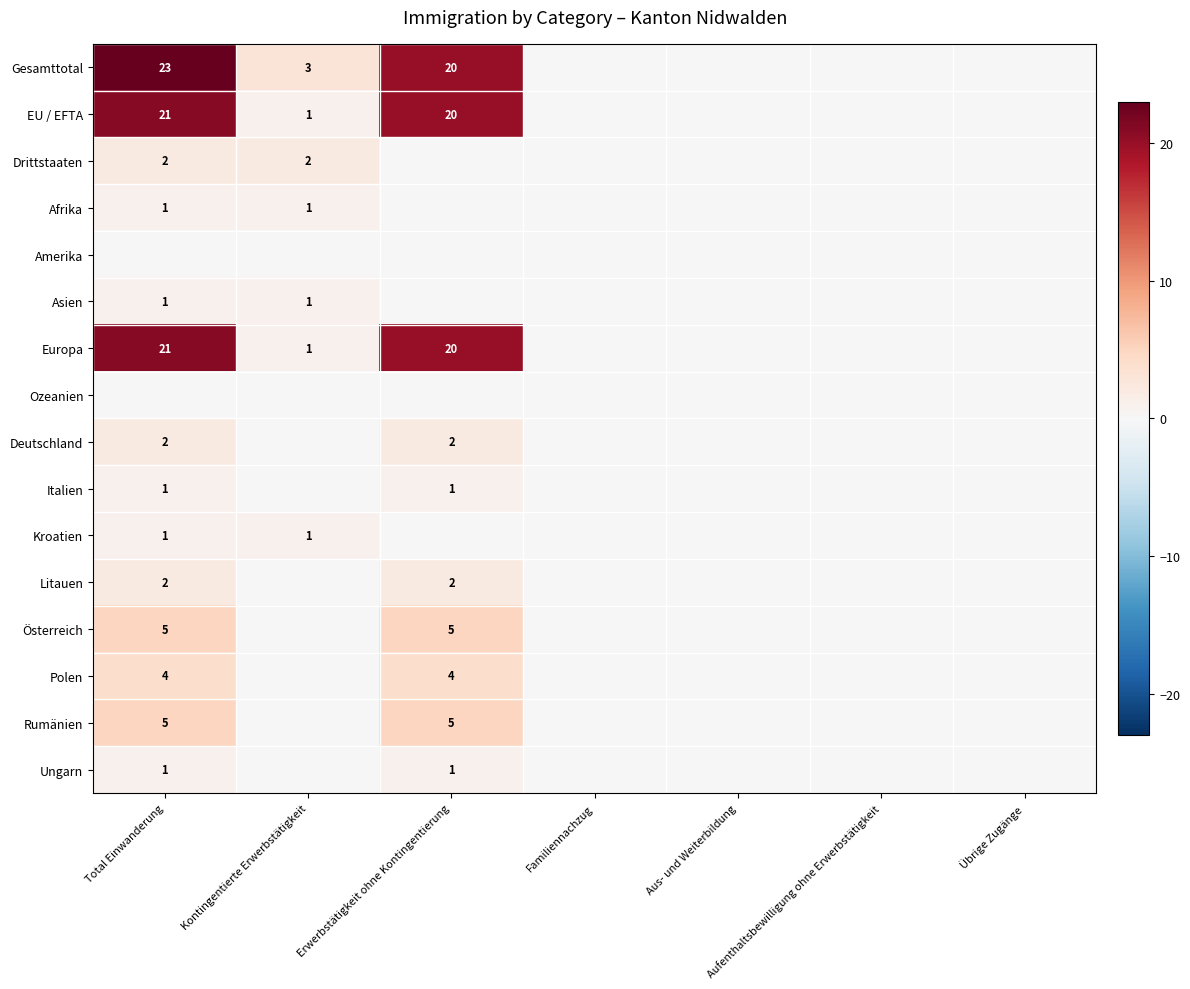

The Afrika series shows 1 at Total Einwanderung. True or false?

True